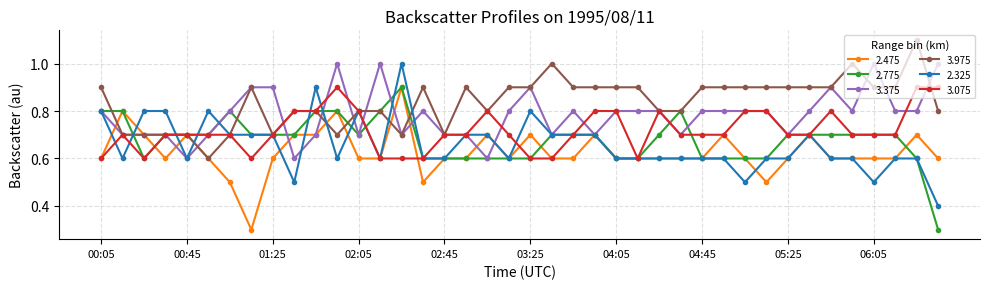

How many lines are shown in the chart?

6